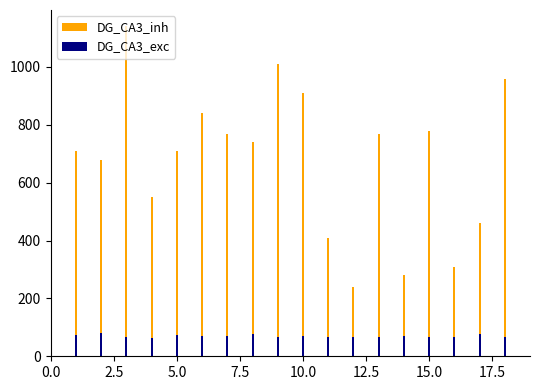

What is the smallest value displayed?

62